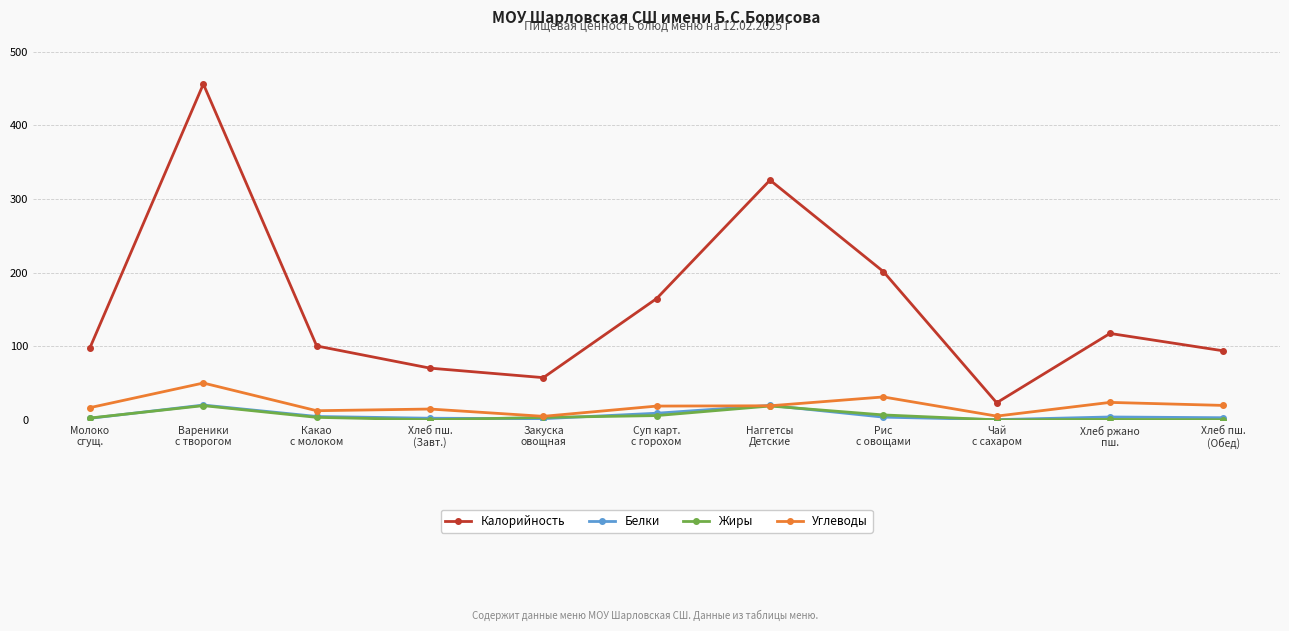

How many lines are shown in the chart?

4